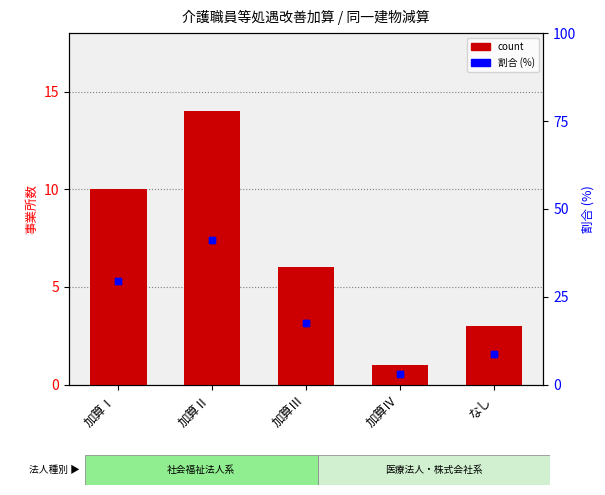

Where is percentile rank within the sample nearest to the value 22?

加算Ⅲ